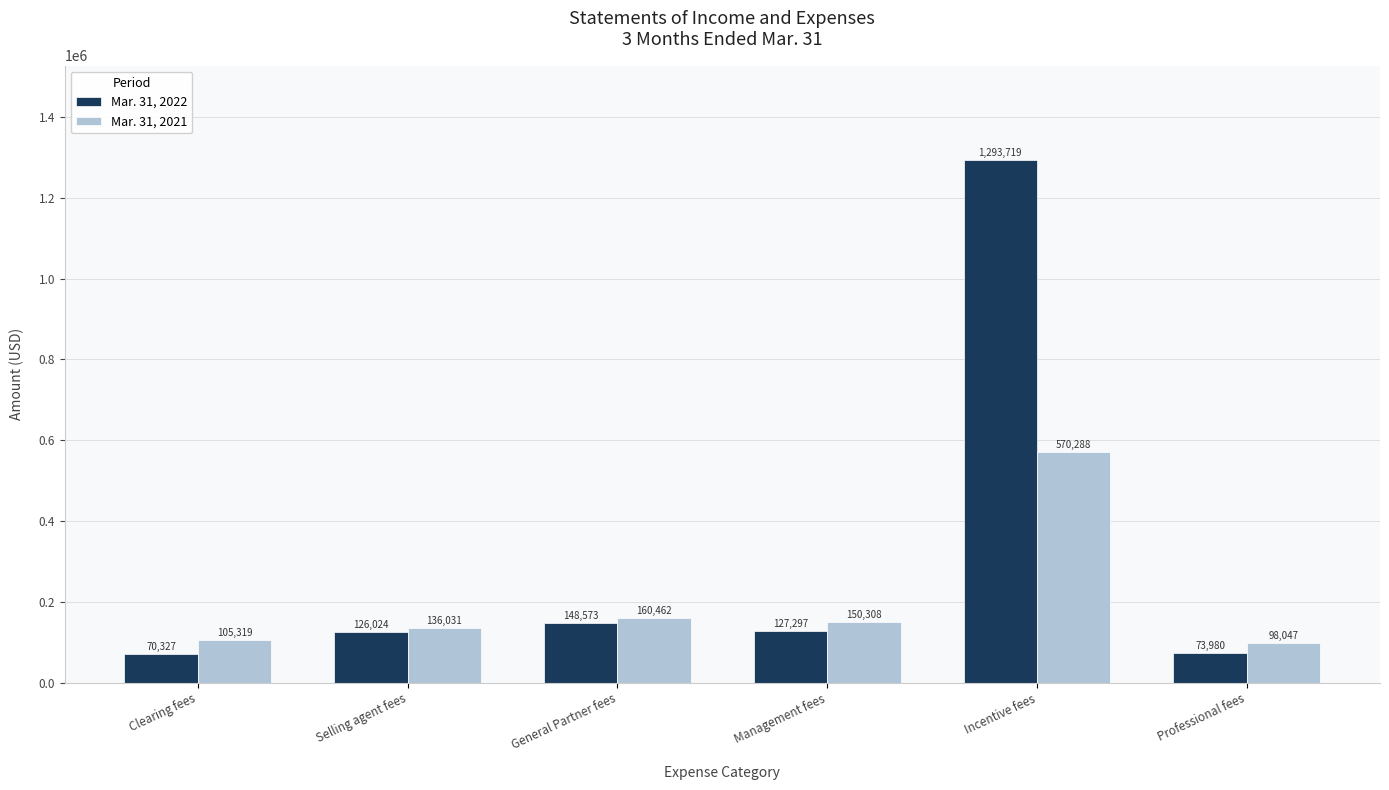

List the labels in order of Mar. 31, 2021 value, largest first.

Incentive fees, General Partner fees, Management fees, Selling agent fees, Clearing fees, Professional fees